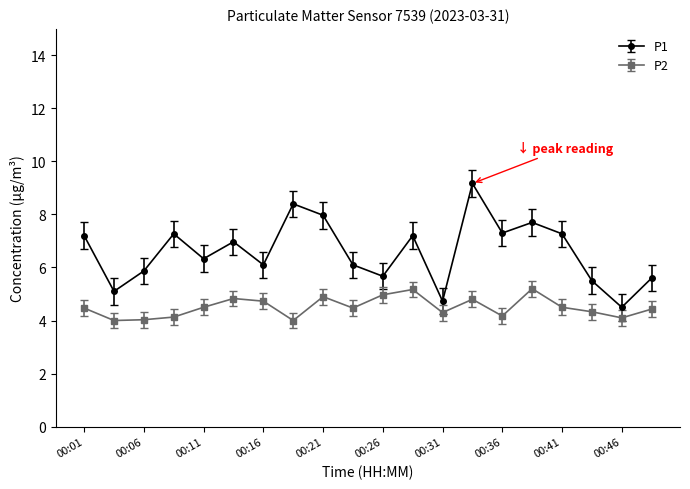

True or false: P2 has more than 0 points higher than both neighbors.

True